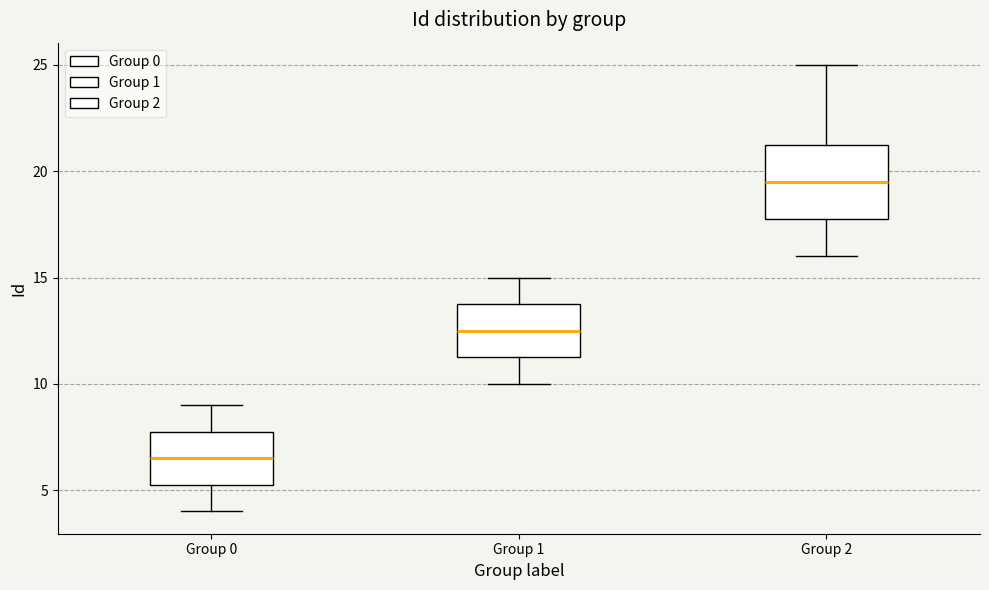

Where is the upper edge of the box for Group 1 on the y-axis? The values are not printed on the chart, so give them approximately, as read against the axis.

14.0